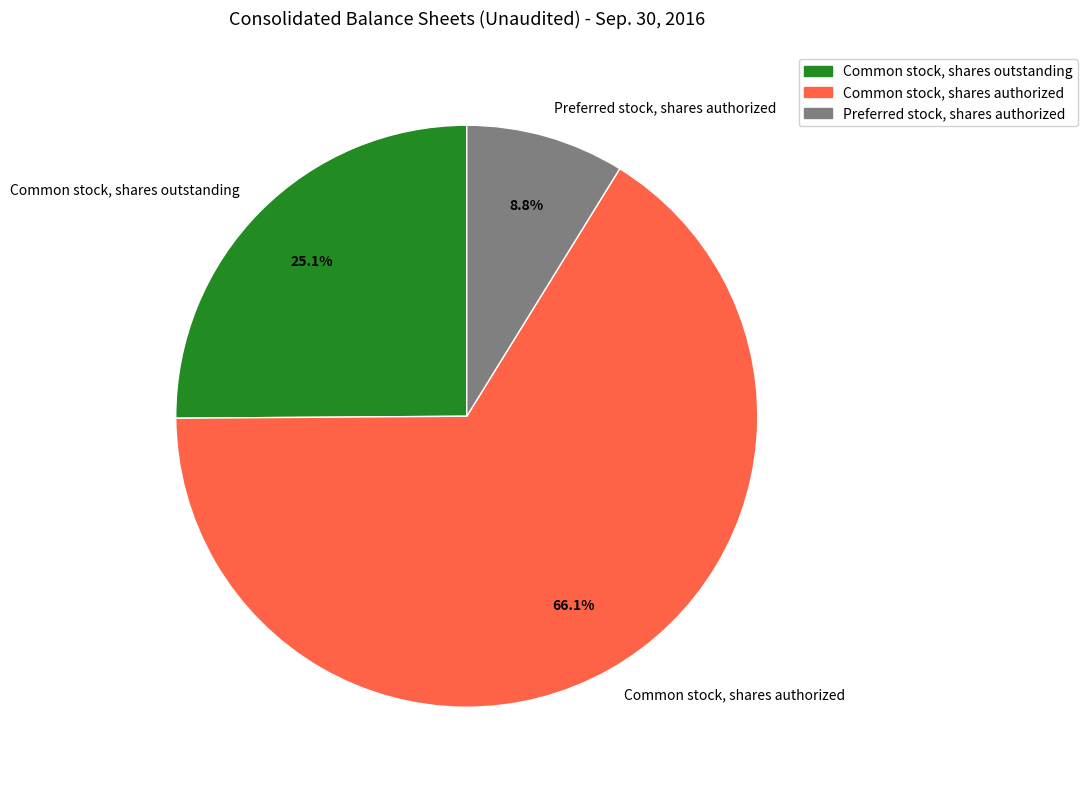

Count the number of slices in the pie.

3